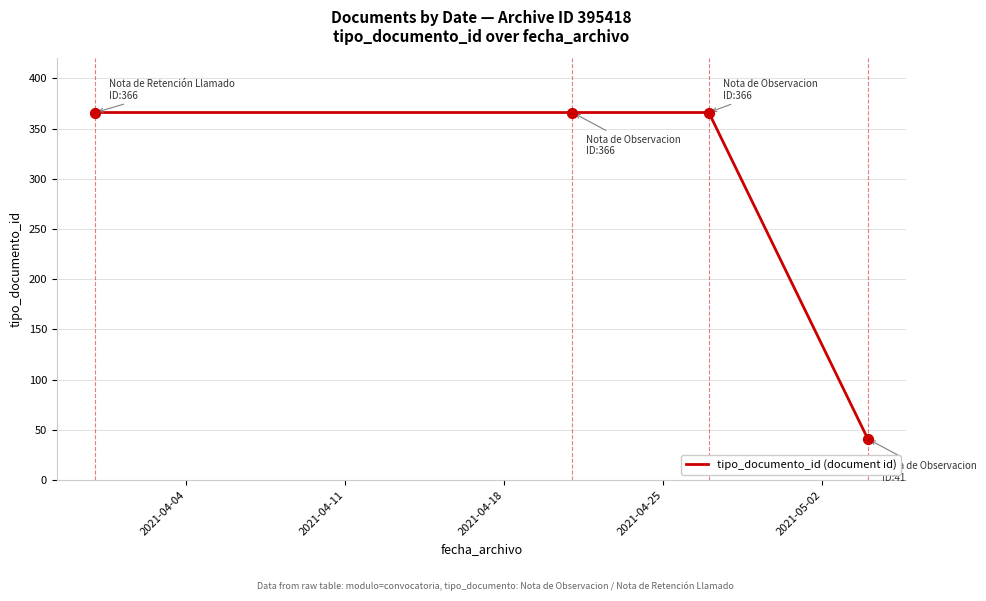

What is the minimum value shown in the chart?

41